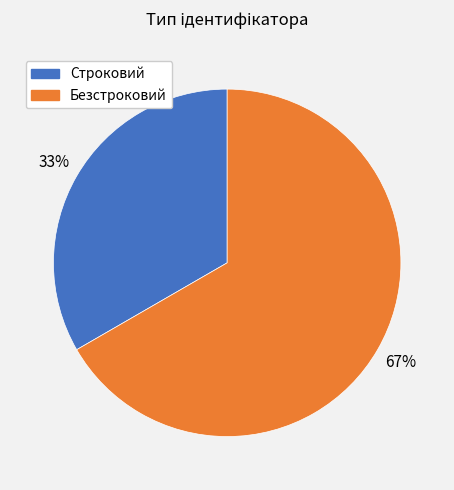

Is it true that Безстроковий is 67% of the pie?

True